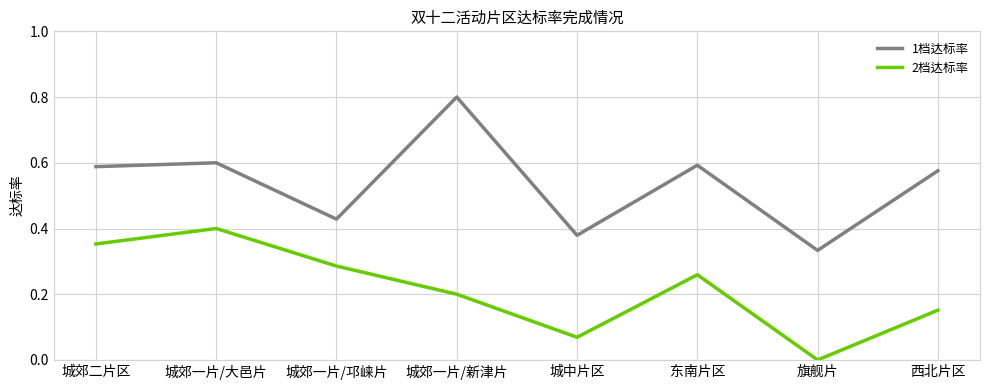

At 城郊二片区, list the series in order from largest to smallest.

1档达标率, 2档达标率